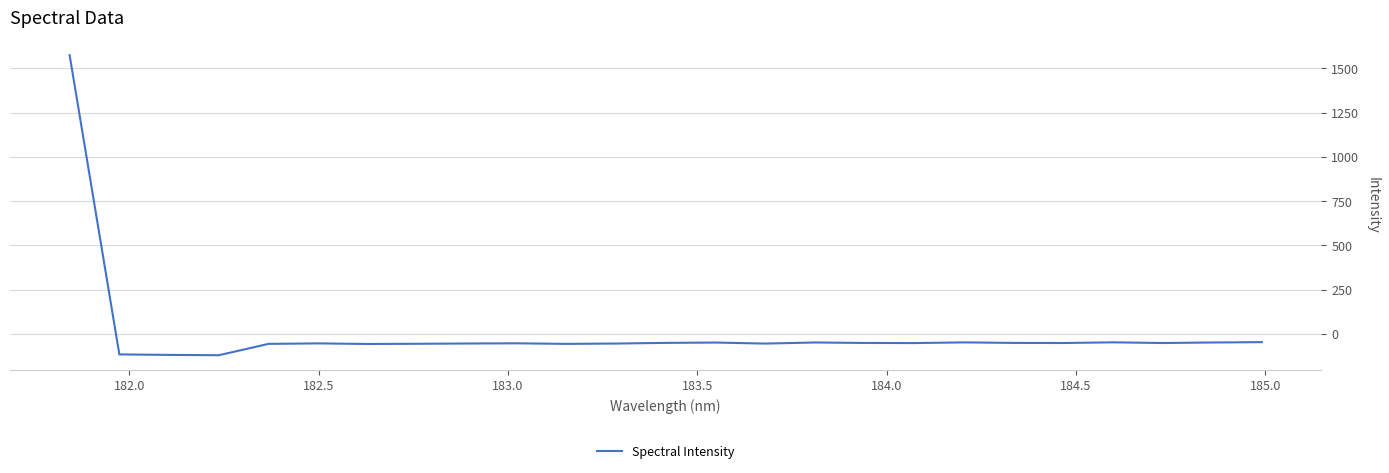

What is the difference between the maximum and second lowest values?

1693.3